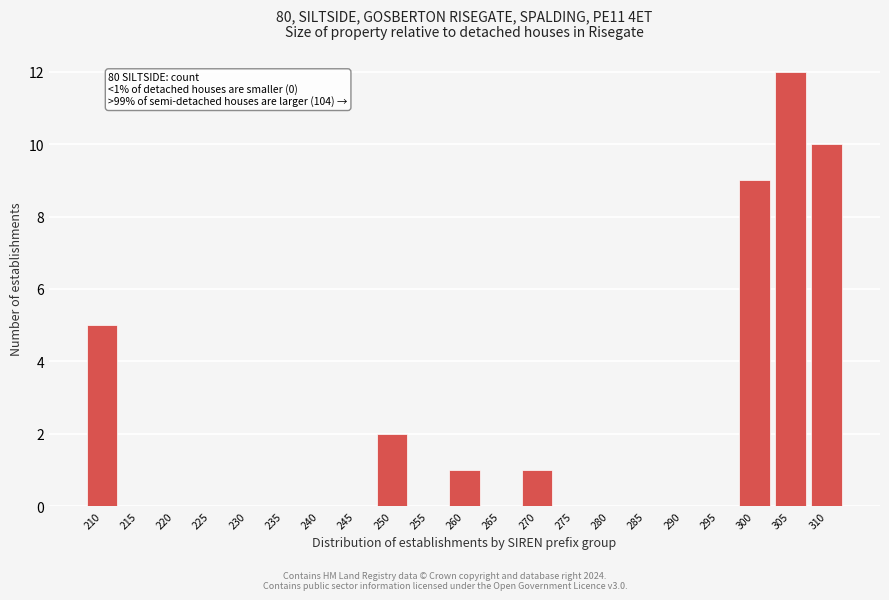

Reading left to right, transcribe all the data shown in this chart.

210=5	215=0	220=0	225=0	230=0	235=0	240=0	245=0	250=2	255=0	260=1	265=0	270=1	275=0	280=0	285=0	290=0	295=0	300=9	305=12	310=10